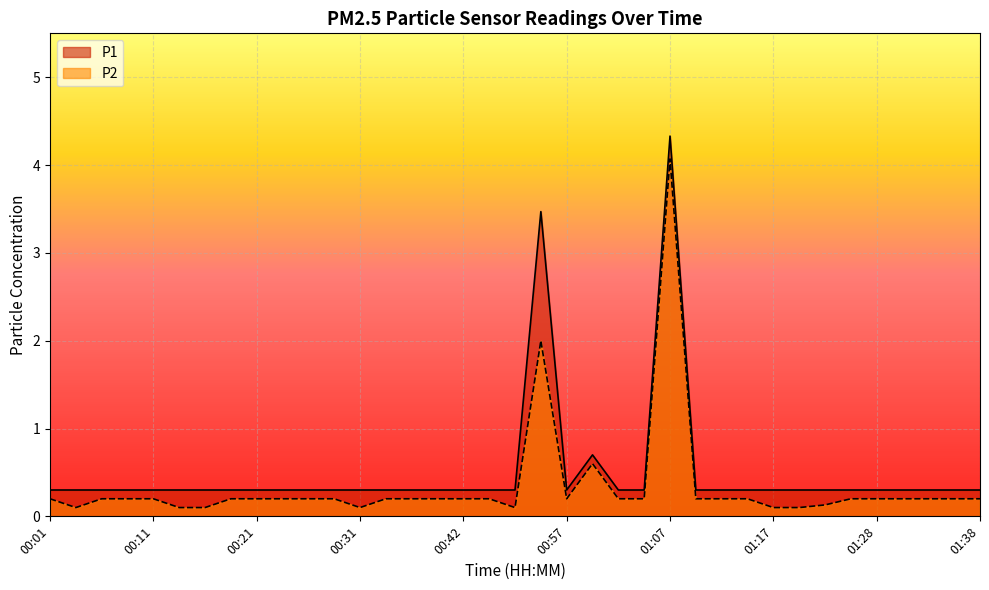

At which category does the chart reach its peak across all series?

01:07